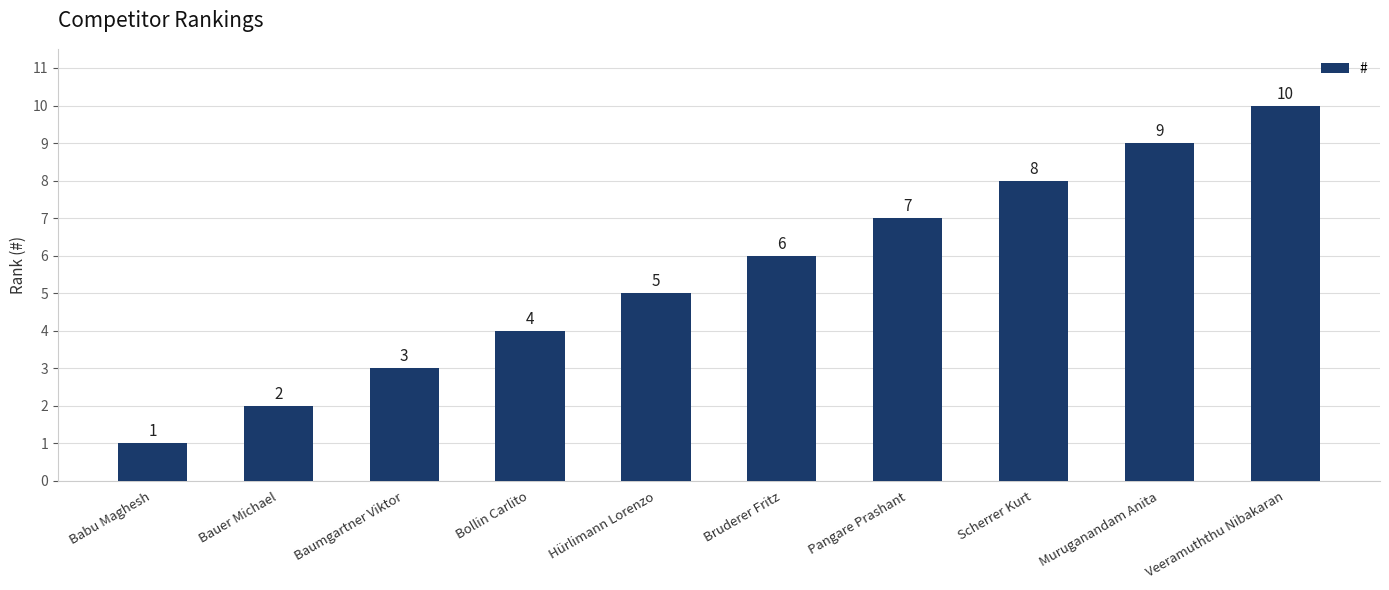

Between Bauer Michael and Hürlimann Lorenzo, which is larger?

Hürlimann Lorenzo